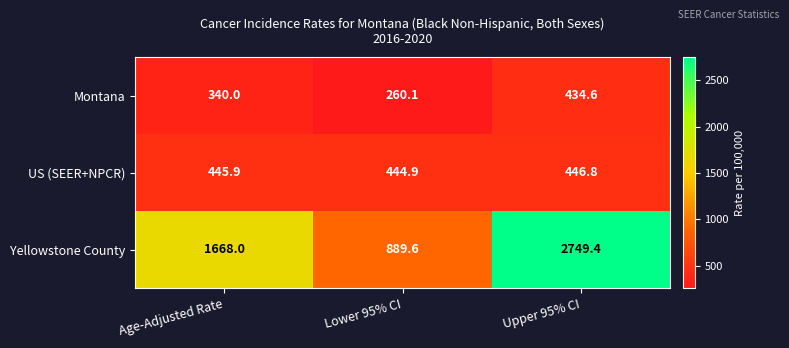

The Montana series shows 260.1 at Lower 95% CI. True or false?

True